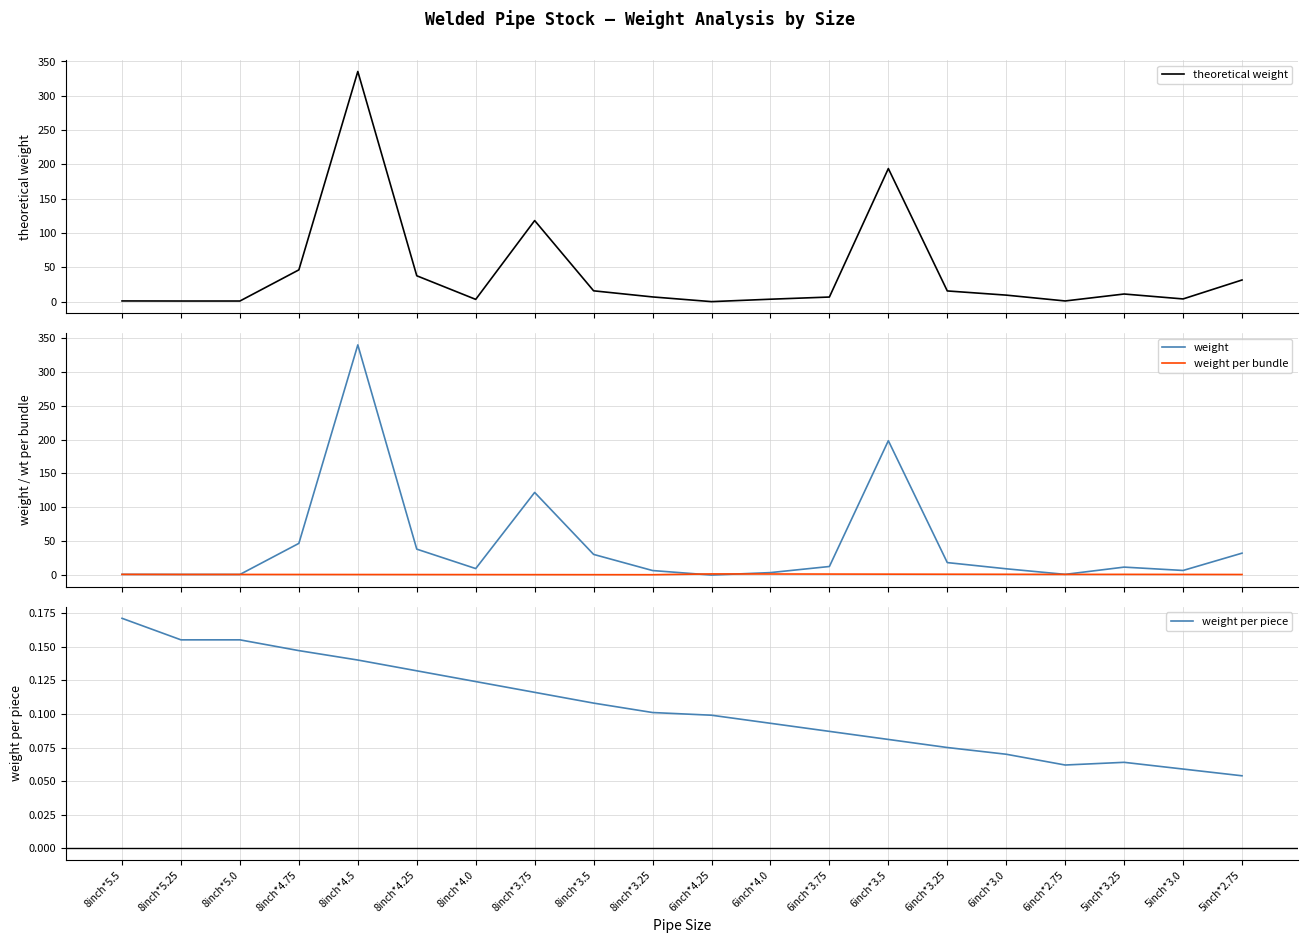

In weight per piece, how many points are lower than both neighbors (excluding endpoints)?

1